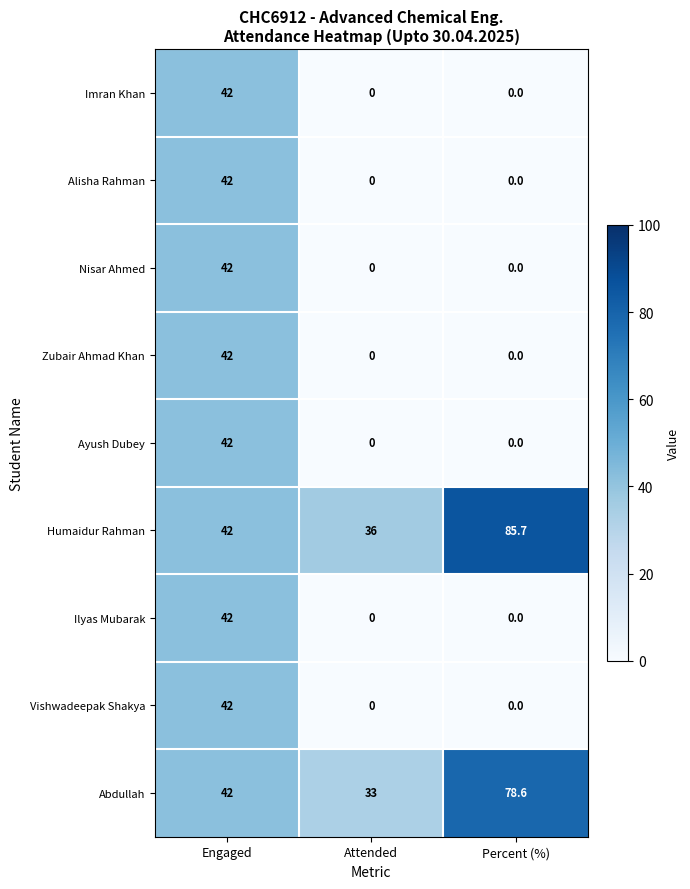

The value of Abdullah at Engaged is 42.0. True or false?

True